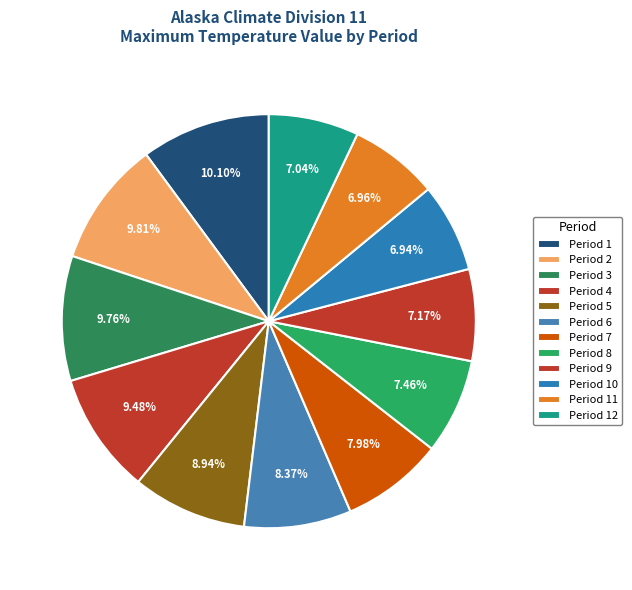

How many slices are in this pie chart?

12